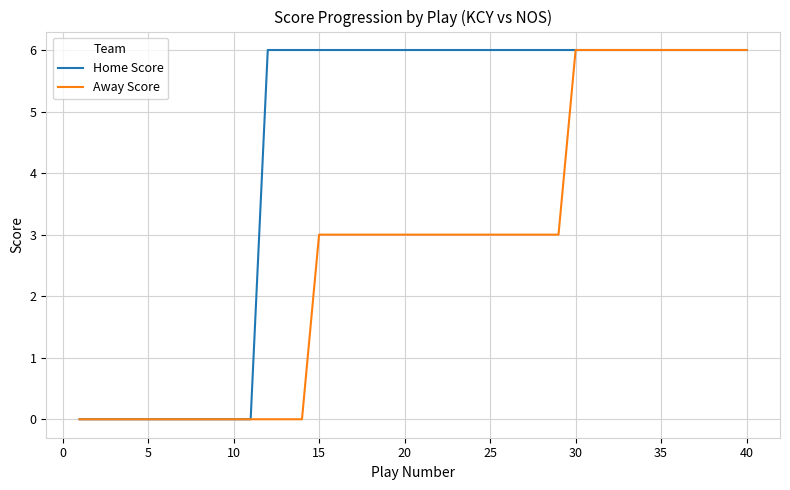

At how many categories does at least one series exceed 4?

29